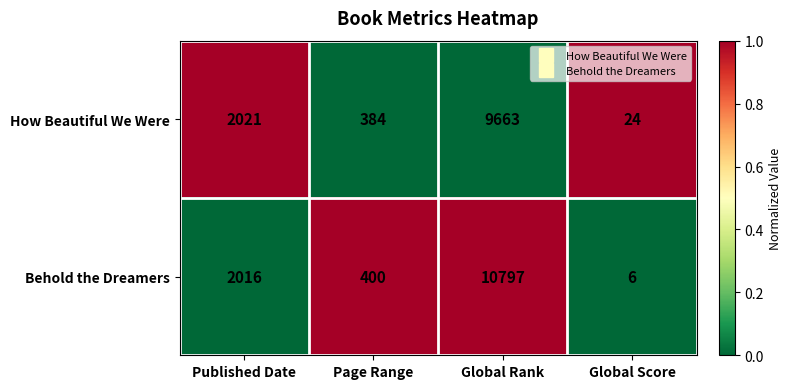

Rank the series by their maximum value, from lowest to highest.

How Beautiful We Were, Behold the Dreamers